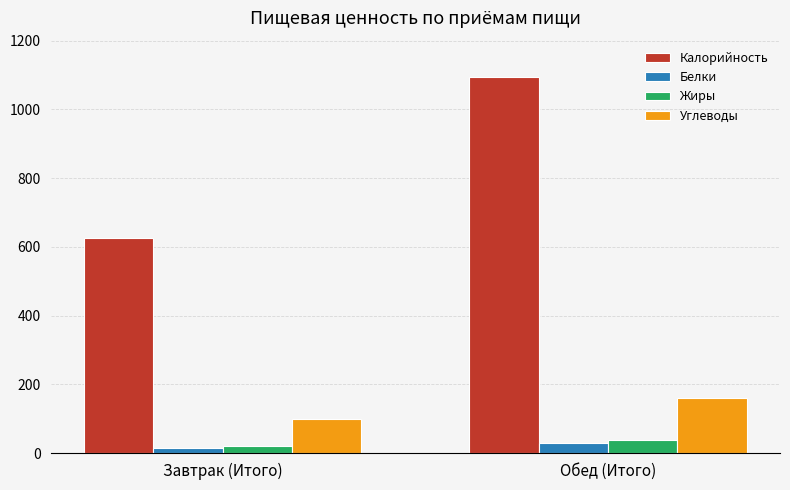

Which series has the largest total across all categories?

Калорийность